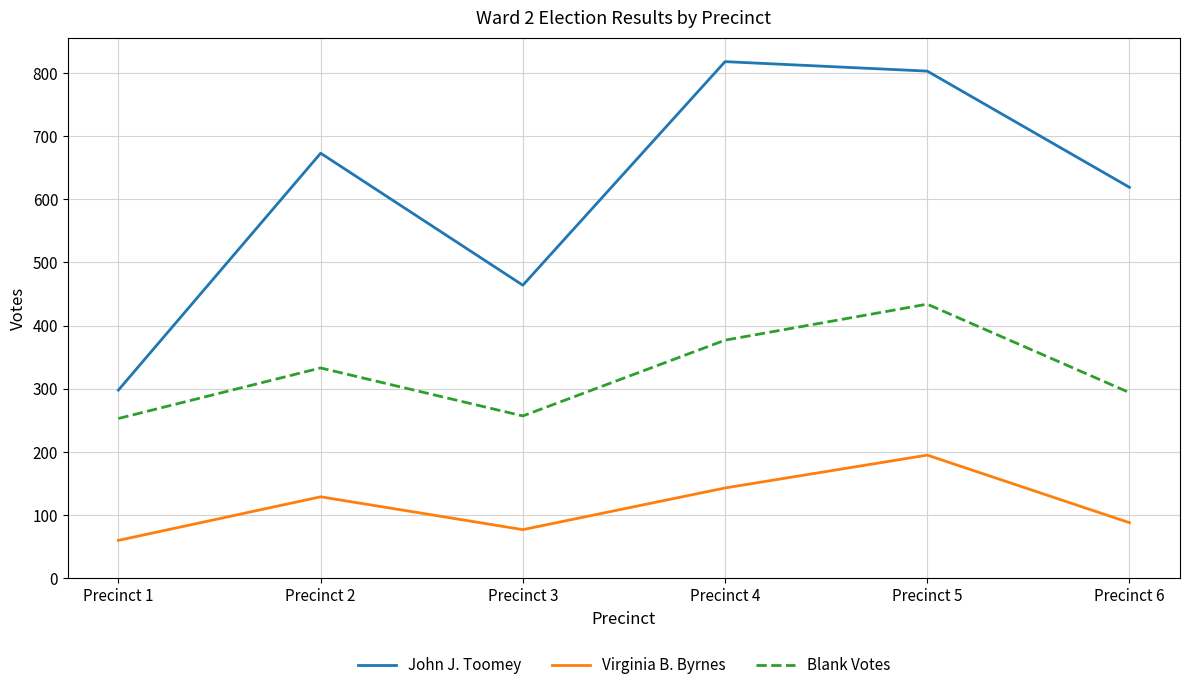

Reading left to right, list all the values displayed in this chart.

John J. Toomey: 298	673	464	818	803	619
Virginia B. Byrnes: 60	129	77	143	195	88
Blank Votes: 253	333	257	377	434	294